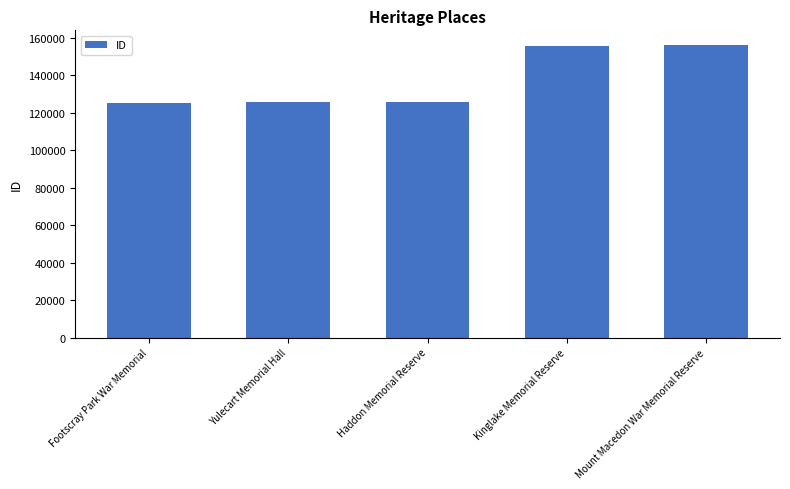

What is the difference between the values at Haddon Memorial Reserve and Yulecart Memorial Hall?

18